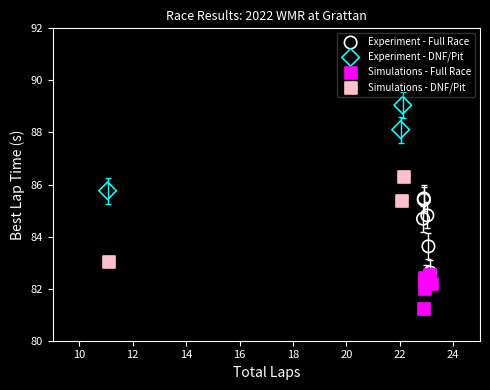

Which series contains the highest Y value?

Experiment - DNF/Pit